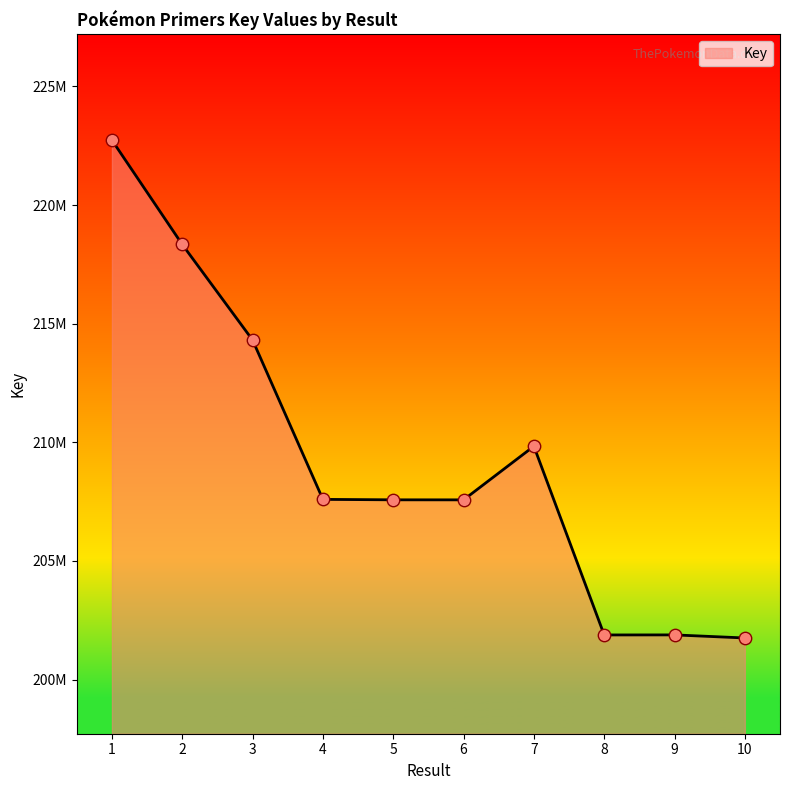

Between 8 and 7, which is larger?

7